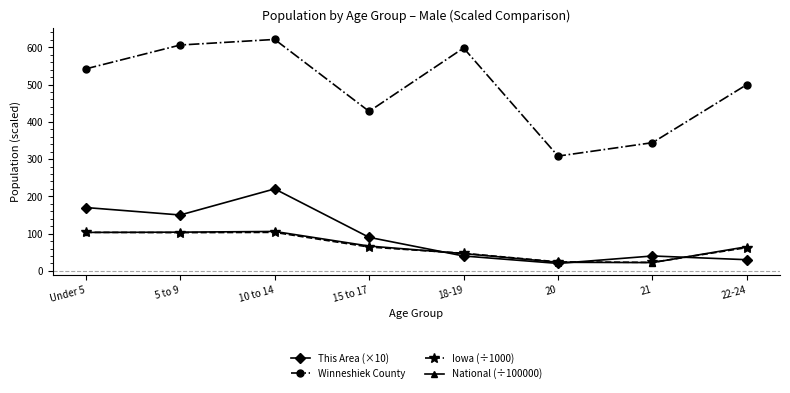

Where does the National (÷100000) series first go above 66?

Under 5